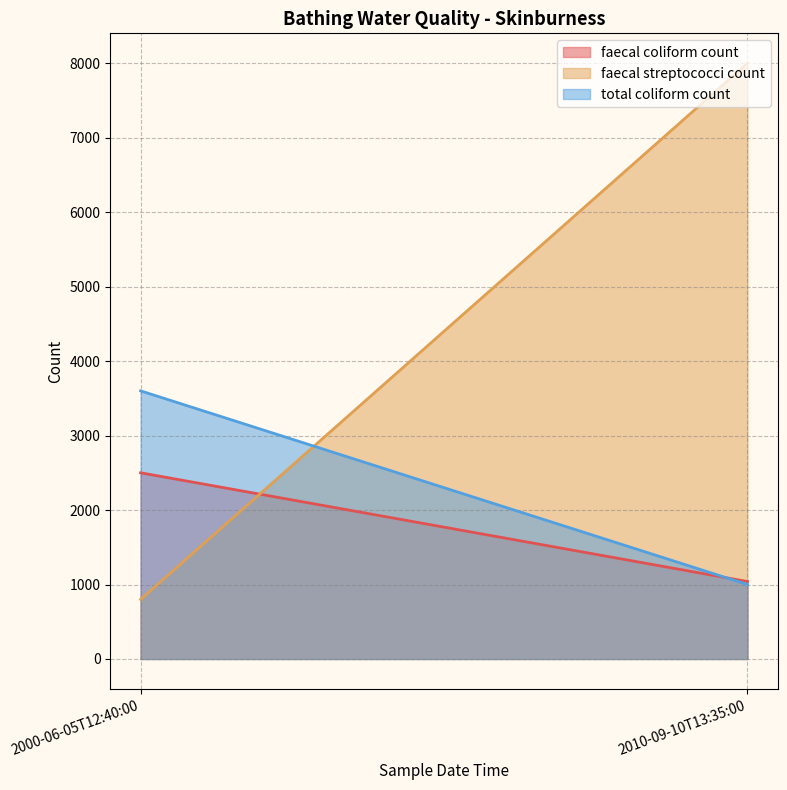

Reading left to right, list all the values displayed in this chart.

faecal coliform count: 2000-06-05T12:40:00=2500	2010-09-10T13:35:00=1040
faecal streptococci count: 2000-06-05T12:40:00=800	2010-09-10T13:35:00=8000
total coliform count: 2000-06-05T12:40:00=3600	2010-09-10T13:35:00=1000